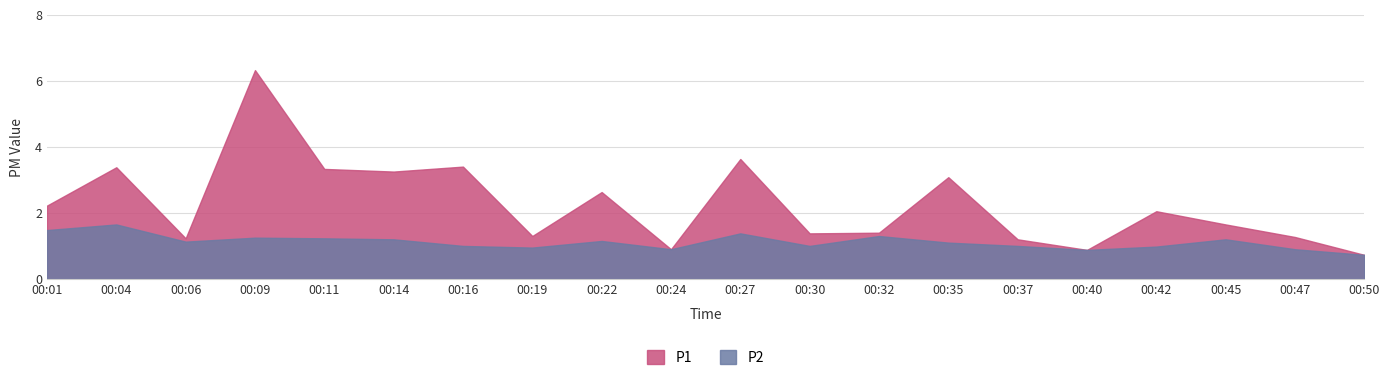

Reading left to right, transcribe all the data shown in this chart.

P1: 2.2	3.4	1.2	6.3	3.3	3.2	3.4	1.3	2.6	0.9	3.6	1.4	1.4	3.1	1.2	0.9	2.0	1.6	1.3	0.7
P2: 1.5	1.6	1.1	1.2	1.2	1.2	1.0	0.9	1.1	0.9	1.4	1.0	1.3	1.1	1.0	0.9	1.0	1.2	0.9	0.7